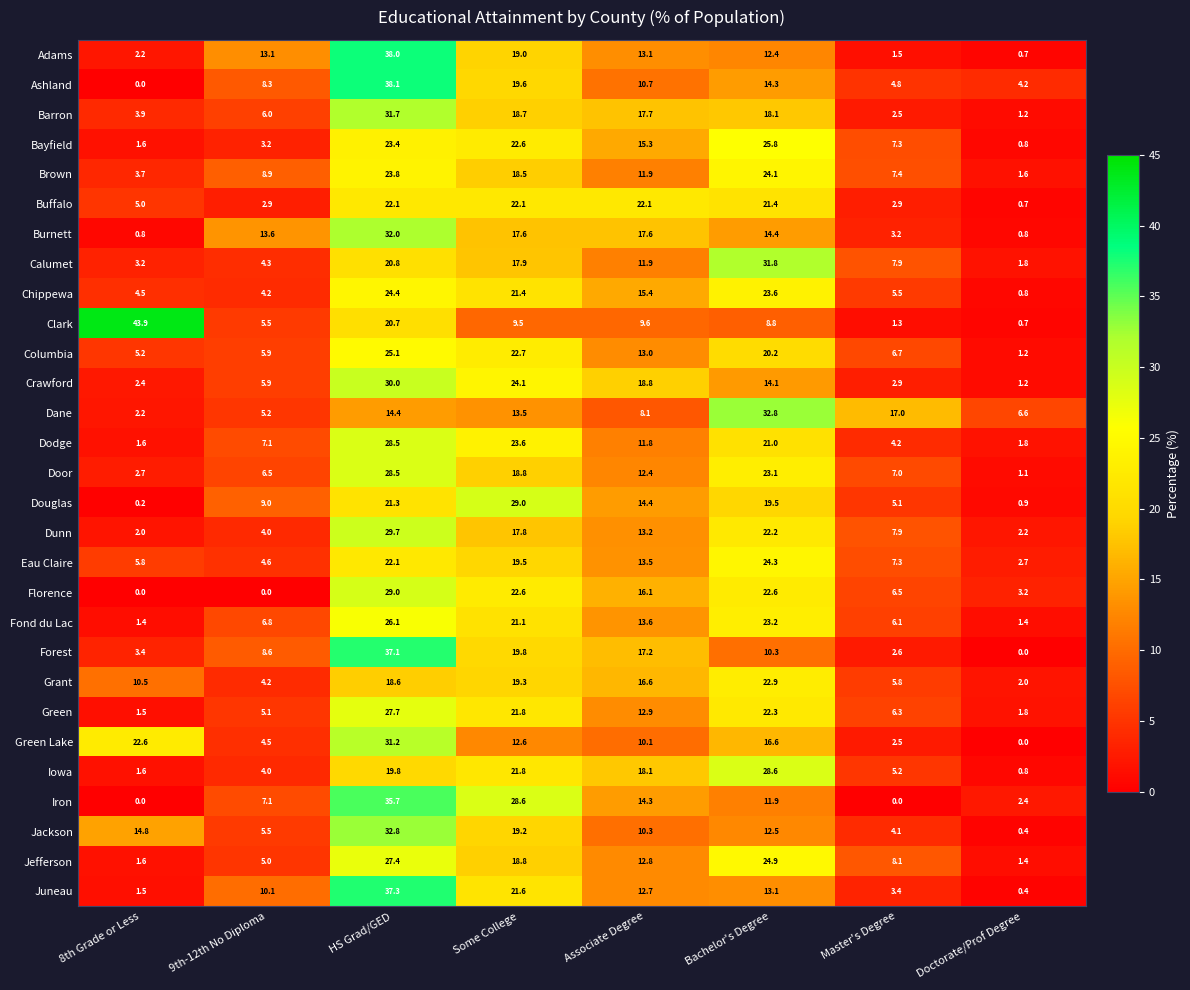

What value does the Forest series have at Some College?

19.8